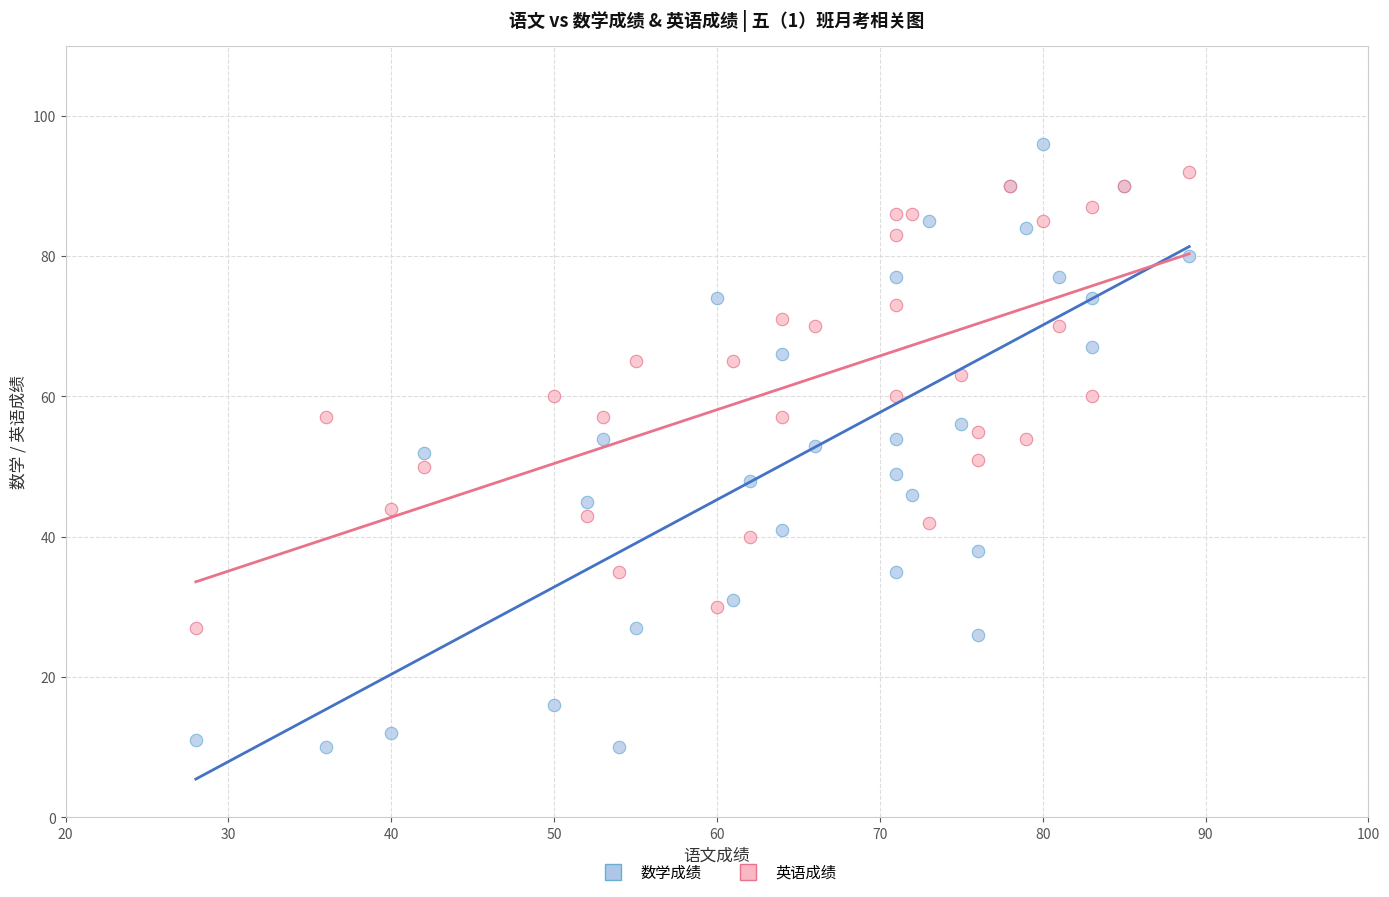

Which series reaches the minimum Y coordinate?

数学成绩